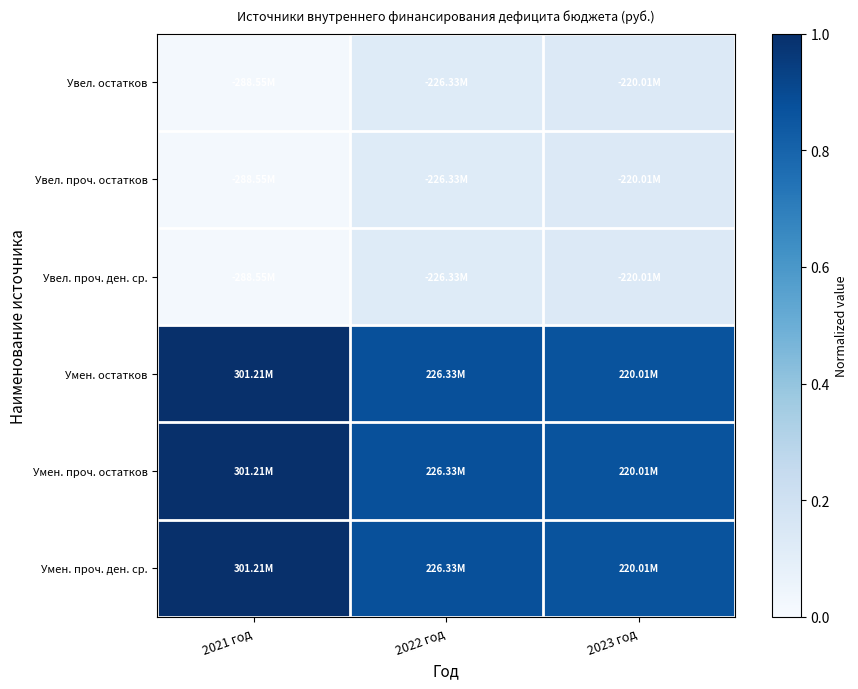

List the series in order of their peak value, highest first.

Умен. остатков, Умен. проч. остатков, Умен. проч. ден. ср., Увел. остатков, Увел. проч. остатков, Увел. проч. ден. ср.